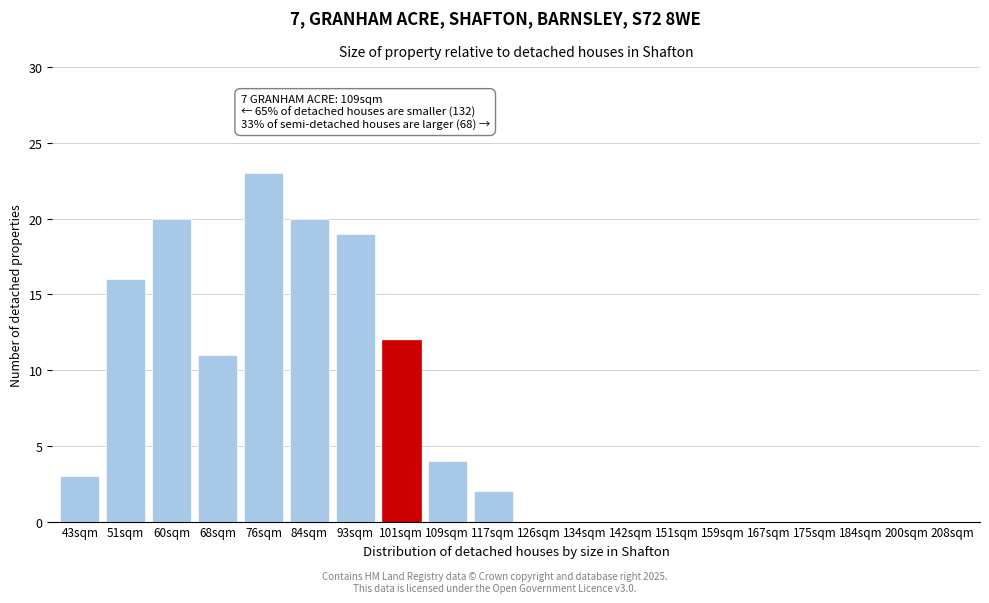

Reading left to right, extract all data points from this chart.

43sqm=3	51sqm=16	60sqm=20	68sqm=11	76sqm=23	84sqm=20	93sqm=19	101sqm=12	109sqm=4	117sqm=2	126sqm=0	134sqm=0	142sqm=0	151sqm=0	159sqm=0	167sqm=0	175sqm=0	184sqm=0	200sqm=0	208sqm=0